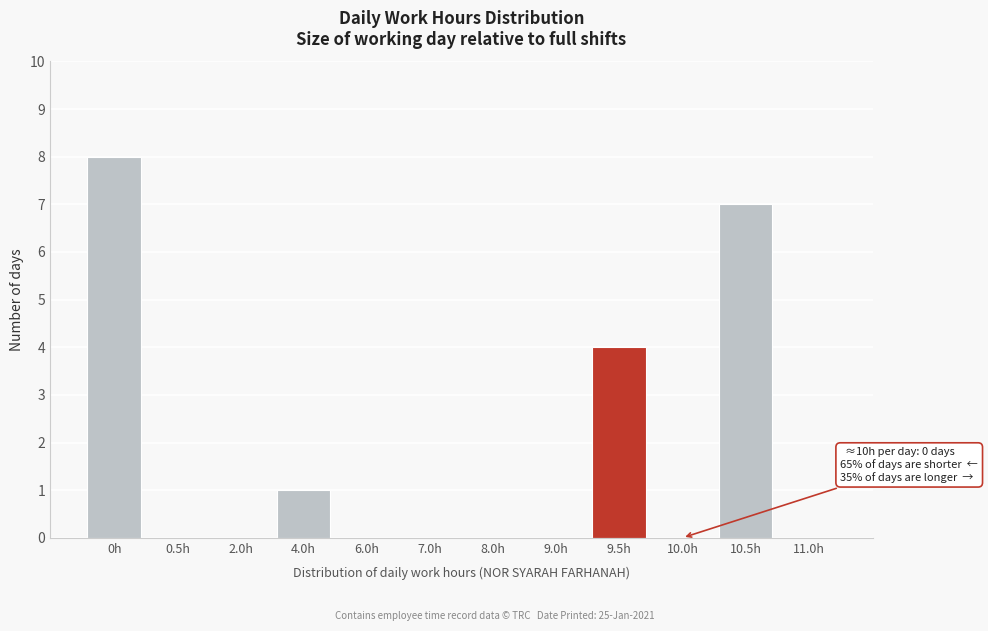

Reading left to right, extract all data points from this chart.

0h=8	0.5h=0	2.0h=0	4.0h=1	6.0h=0	7.0h=0	8.0h=0	9.0h=0	9.5h=4	10.0h=0	10.5h=7	11.0h=0